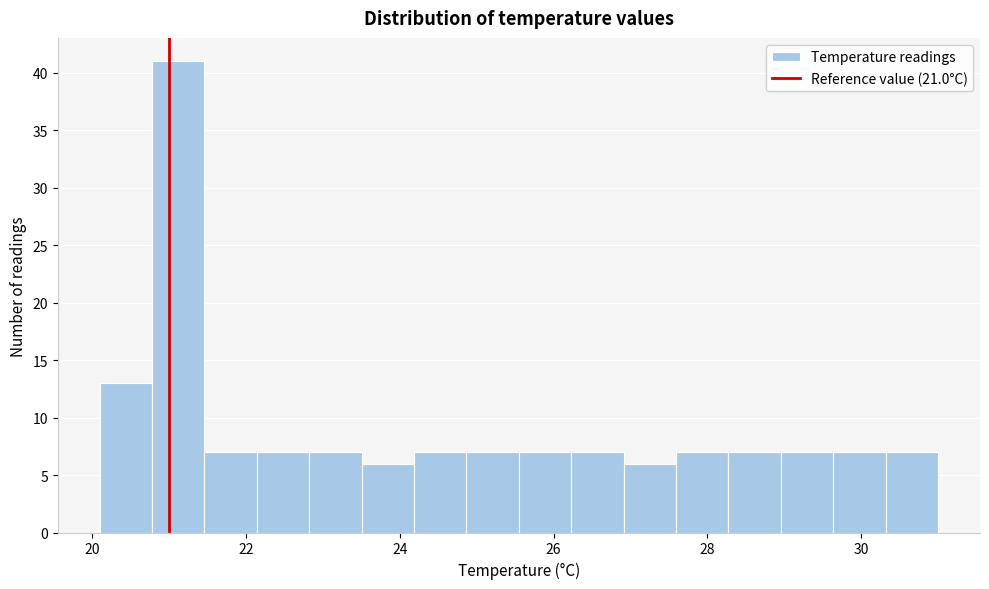

Around what value on the x-axis is the tallest bar? Give the approximate position of its centre, as read against the axis.

21.2